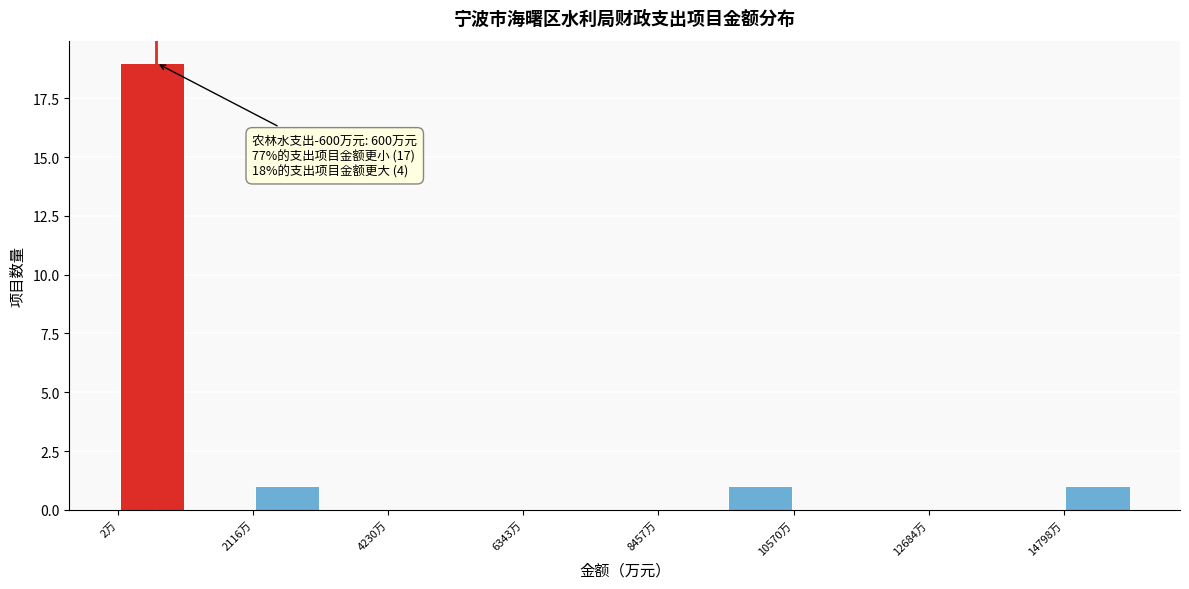

Around what value on the x-axis is the tallest bar? Give the approximate position of its centre, as read against the axis.

500